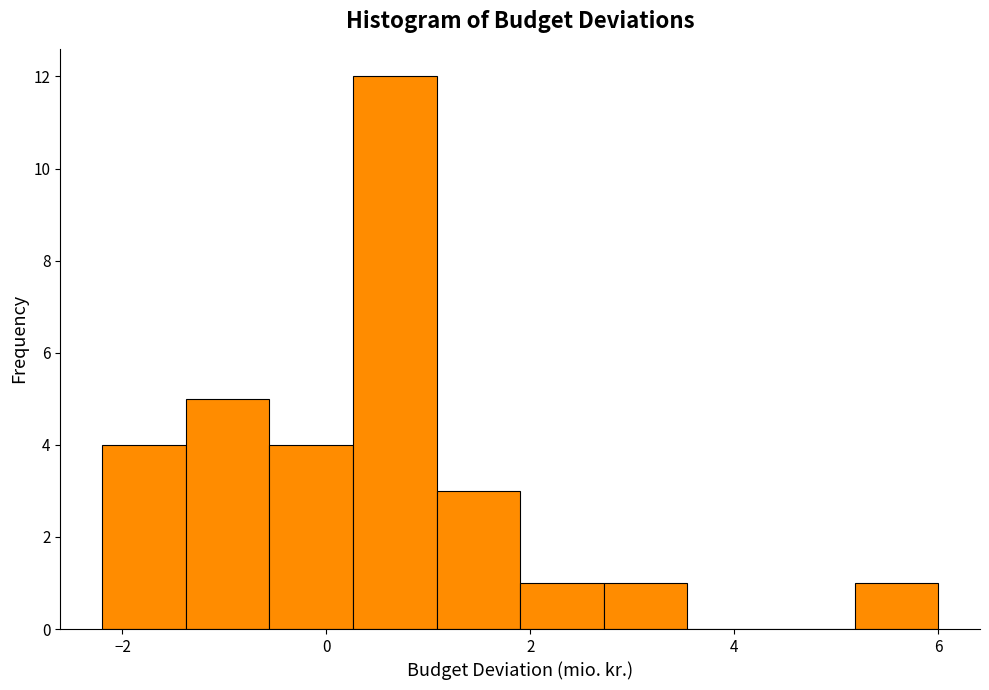

Reading left to right, list every bar in this chart as the range it spans on the x-axis followed by its height. Neither the bar edges nor the heights are printed on the chart, so give them approximately, as read against the axes.

-2.20 to -1.38: 4
-1.38 to -0.56: 5
-0.56 to 0.26: 4
0.26 to 1.08: 12
1.08 to 1.90: 3
1.90 to 2.72: 1
2.72 to 3.54: 1
3.54 to 4.36: 0
4.36 to 5.18: 0
5.18 to 6.00: 1